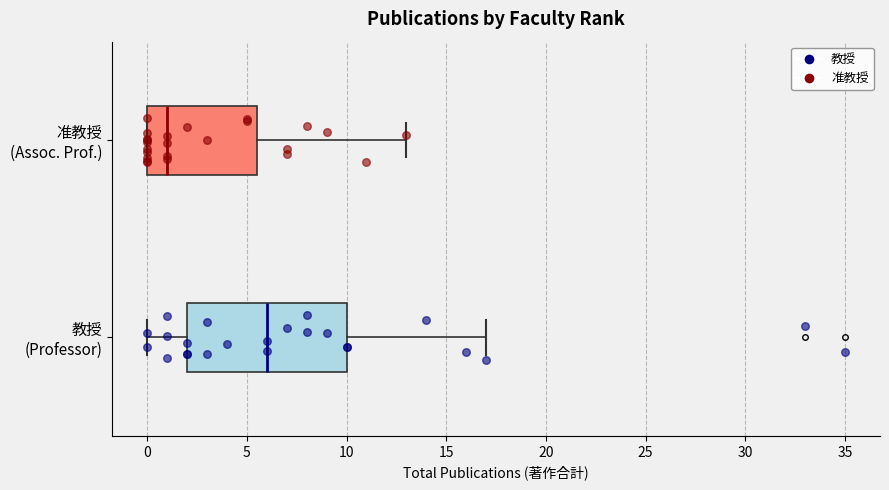

Which box's median line is the furthest to the right?

教授 (Professor)